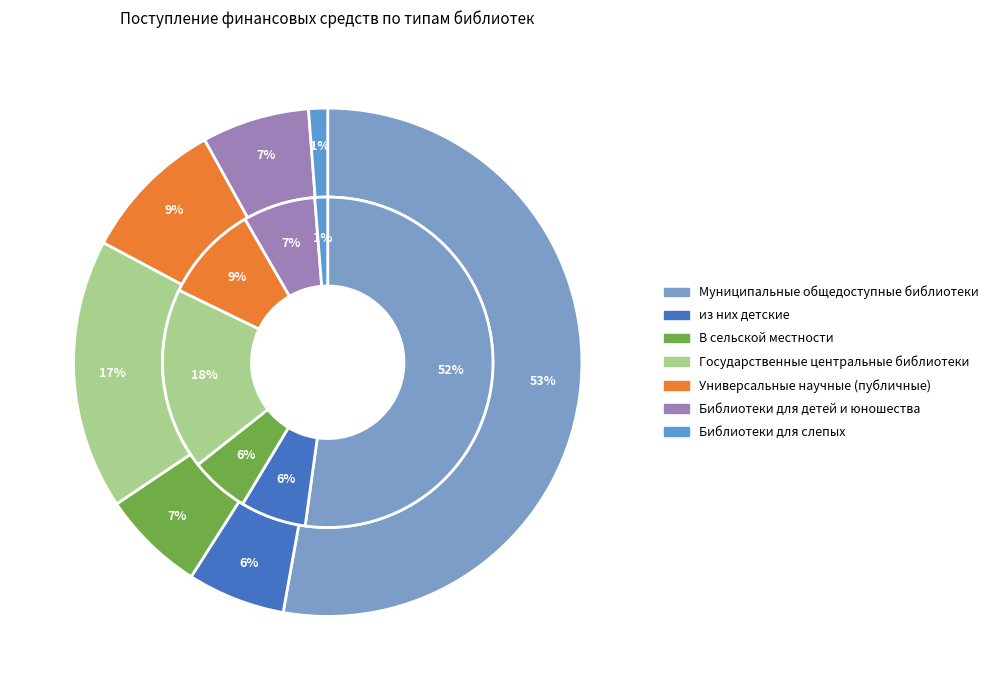

Is it true that В сельской местности is 1% of the pie?

False